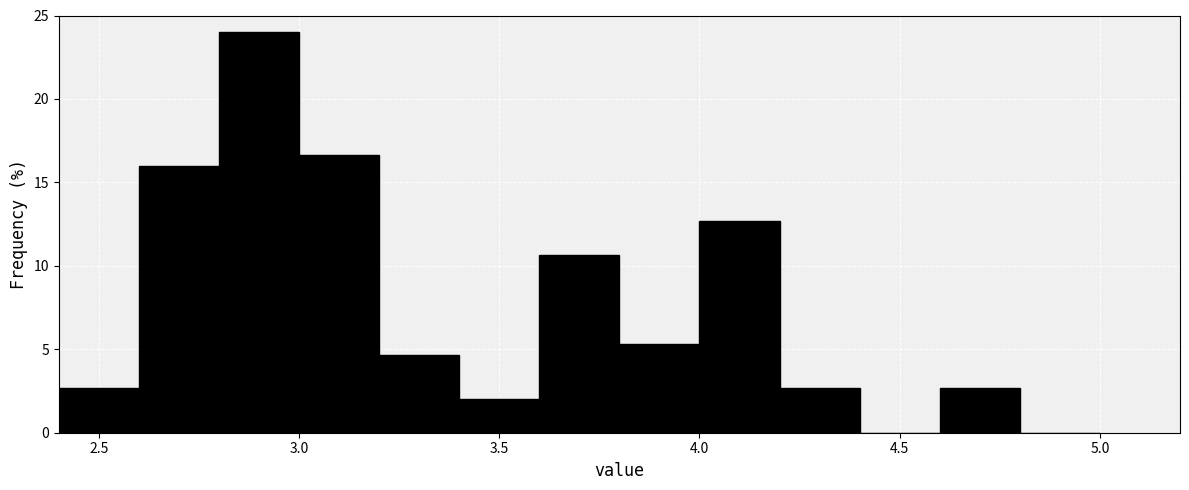

Reading left to right, list every bar in this chart as the range it spans on the x-axis followed by its height. The values are not printed on the chart, so give them approximately, as read against the axis.

2.4 to 2.6: 2.5
2.6 to 2.8: 16.0
2.8 to 3.0: 24.0
3.0 to 3.2: 16.5
3.2 to 3.4: 4.5
3.4 to 3.6: 2.0
3.6 to 3.8: 10.5
3.8 to 4.0: 5.5
4.0 to 4.2: 12.5
4.2 to 4.4: 2.5
4.4 to 4.6: 0
4.6 to 4.8: 2.5
4.8 to 5.0: 0